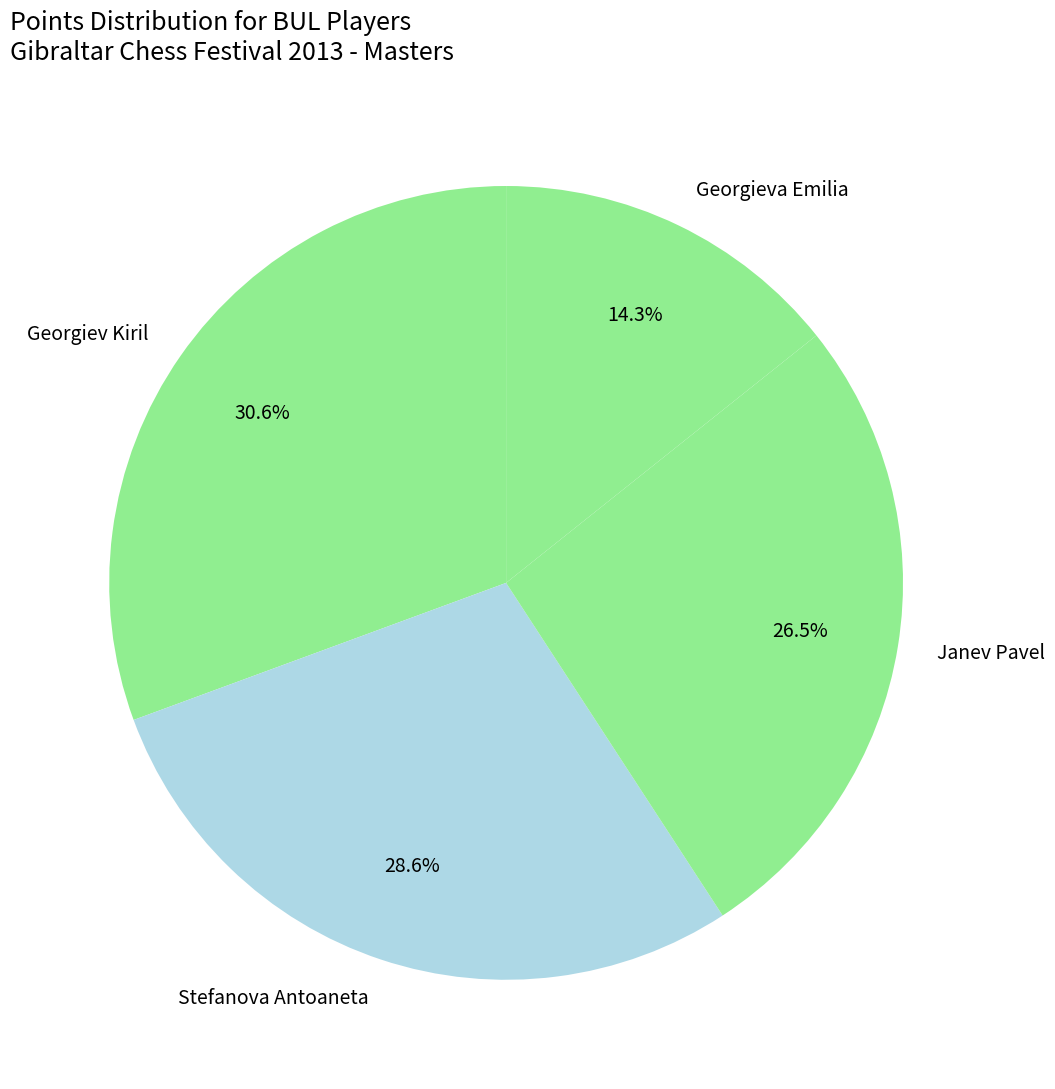

To the nearest percent, what percentage of the pie is Georgieva Emilia?

14%